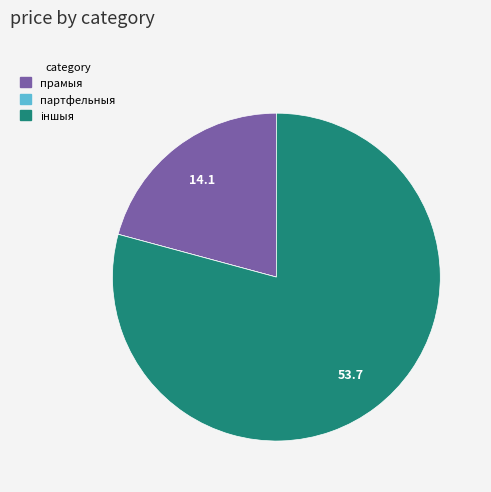

The прамыя slice represents 10% of the pie. True or false?

False